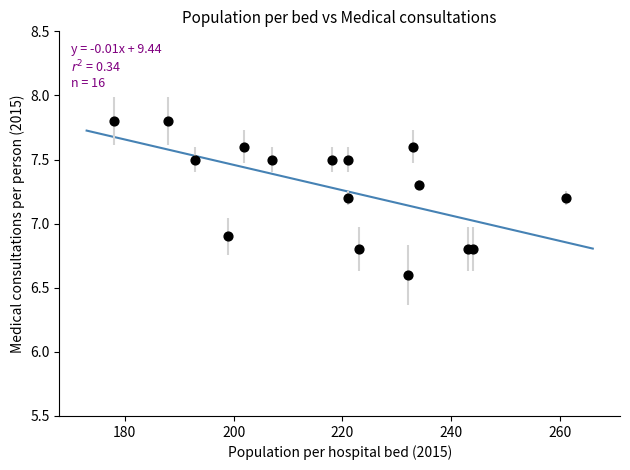

What Y value in the scatter plot is closest to 7?

6.9